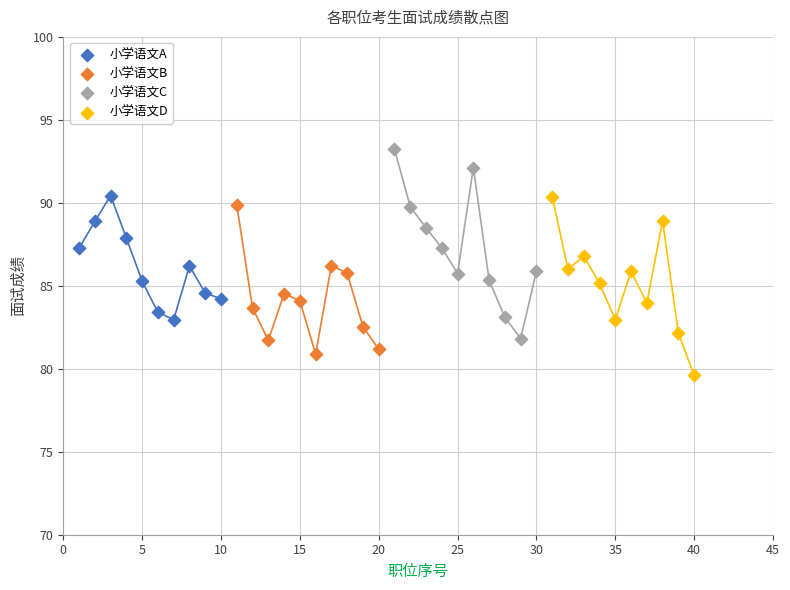

What are all the series names shown in the legend?

小学语文A, 小学语文B, 小学语文C, 小学语文D